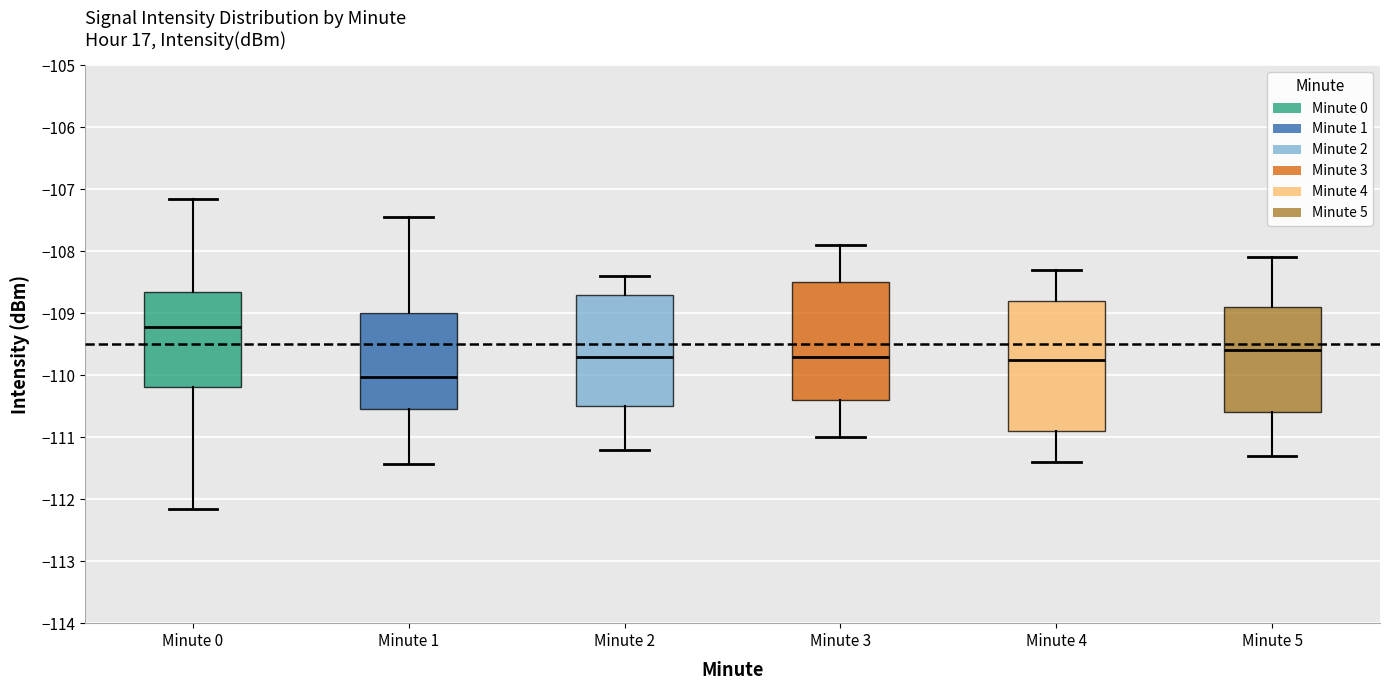

Comparing the boxes themselves (not the whiskers), which one is the tallest?

Minute 4